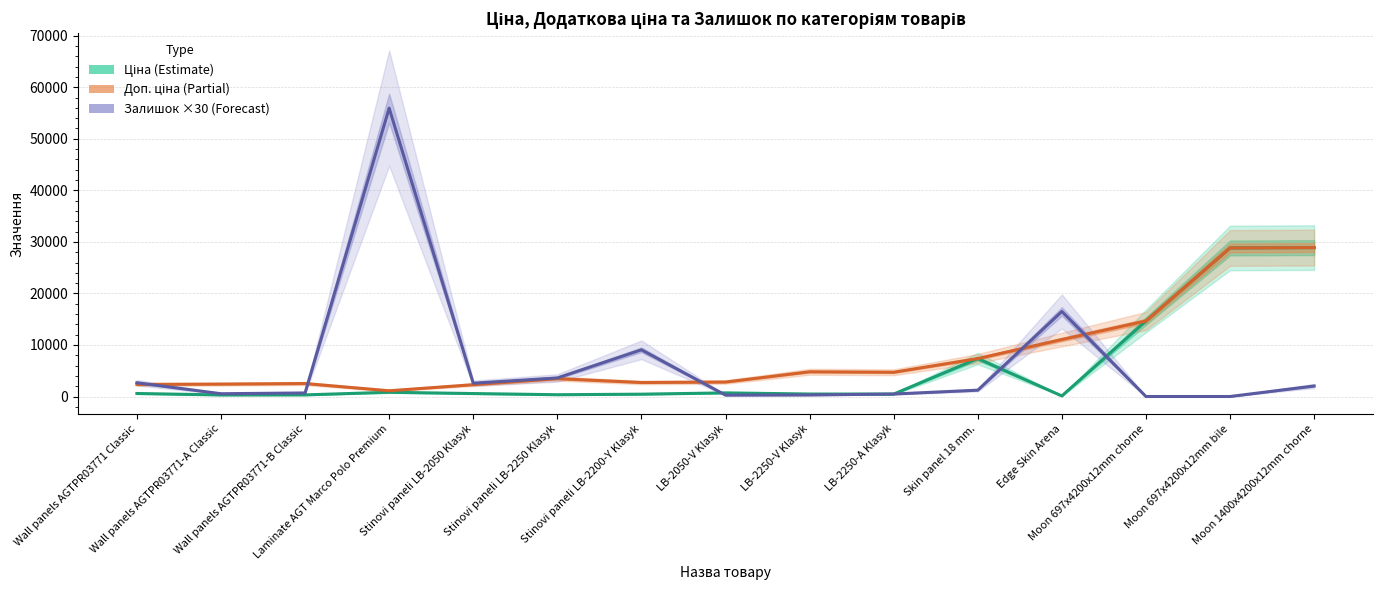

Is the value of Залишок (×30) at Stinovi paneli LB-2200-Y Klasyk greater than the value of Доп. ціна at Stinovi paneli LB-2250 Klasyk?

Yes